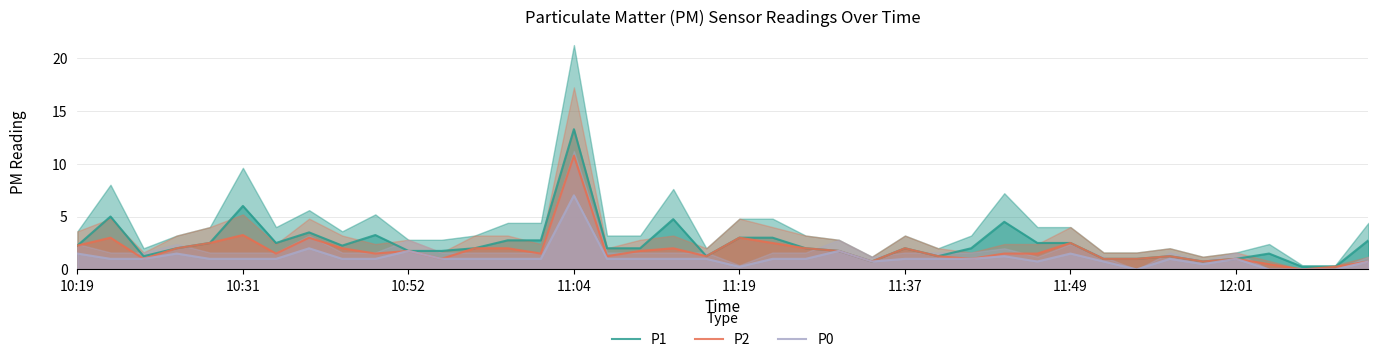

Is it true that P1 equals 3.3 at 10:19?

False